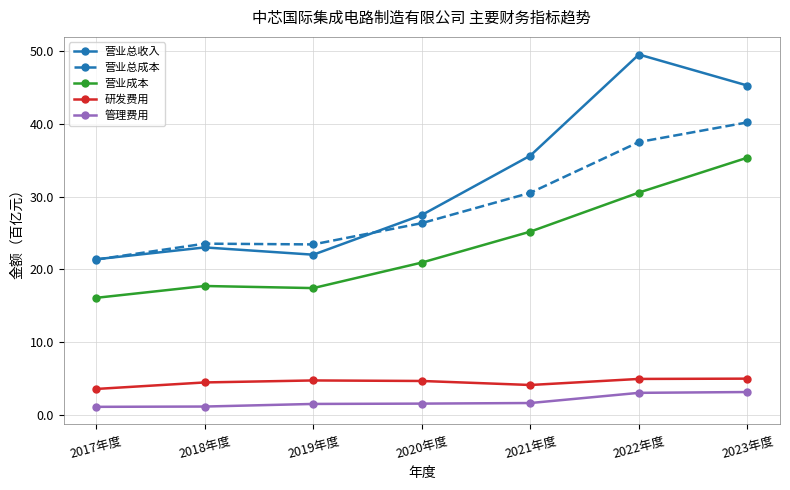

Which series has the largest total across all categories?

营业总收入